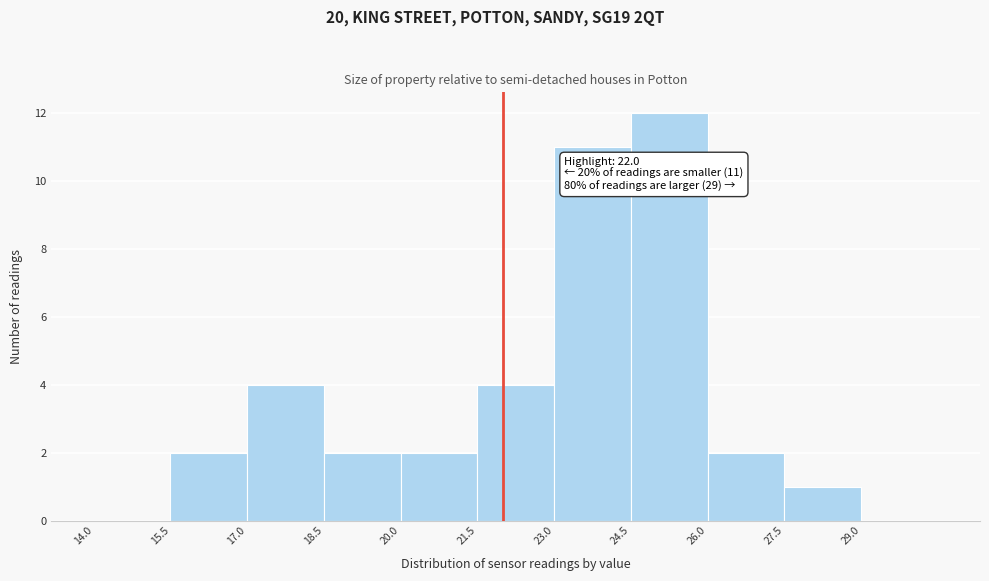

Which range on the x-axis has the tallest bar?

24.5 to 26.0